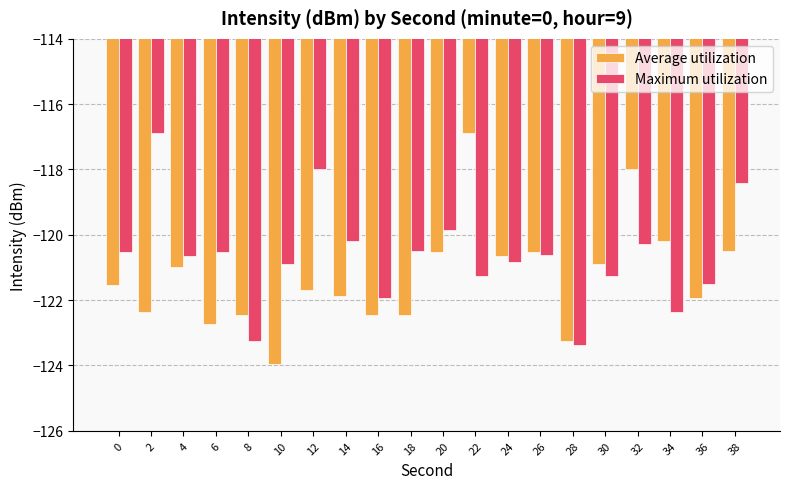

How many data points in Maximum utilization are above -120?

4